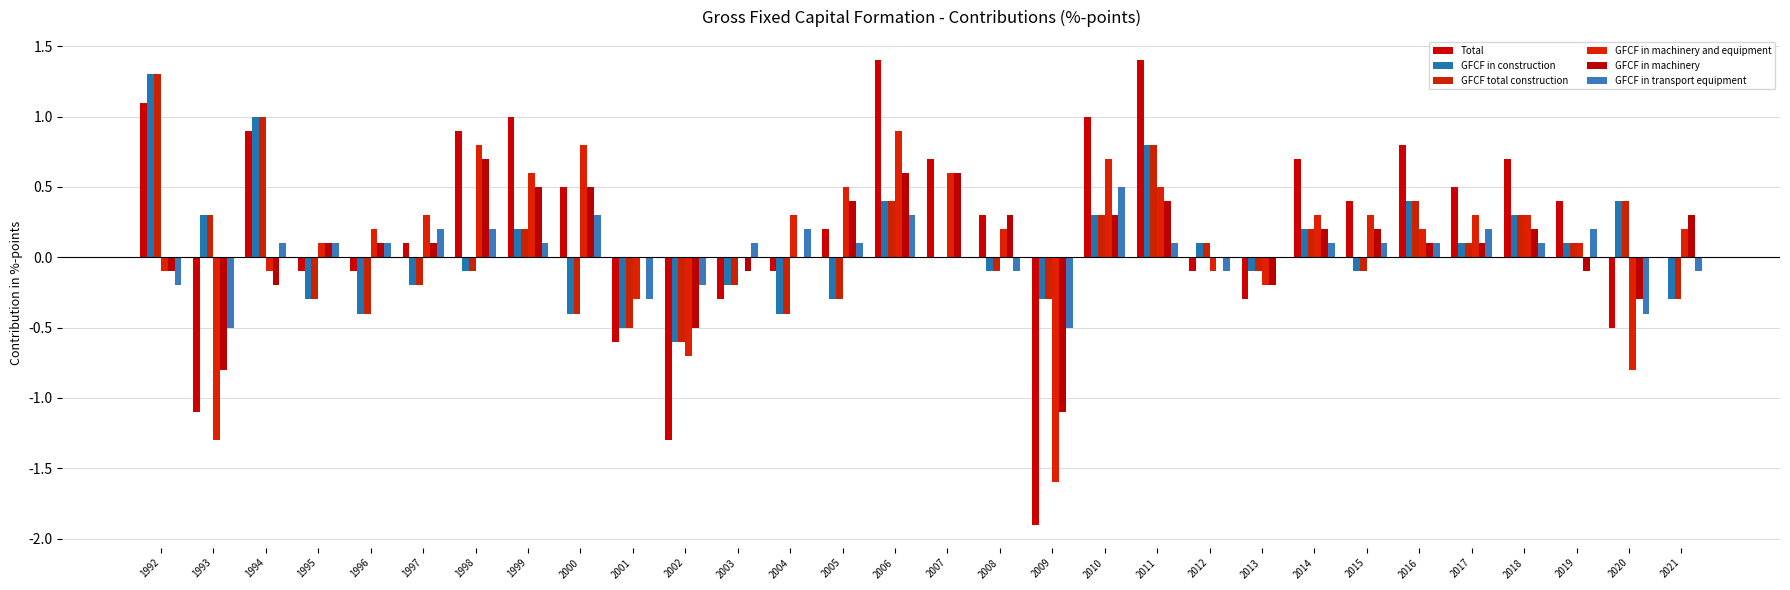

What is the sum of the GFCF in machinery and equipment values at 2009 and 2013?

-1.8